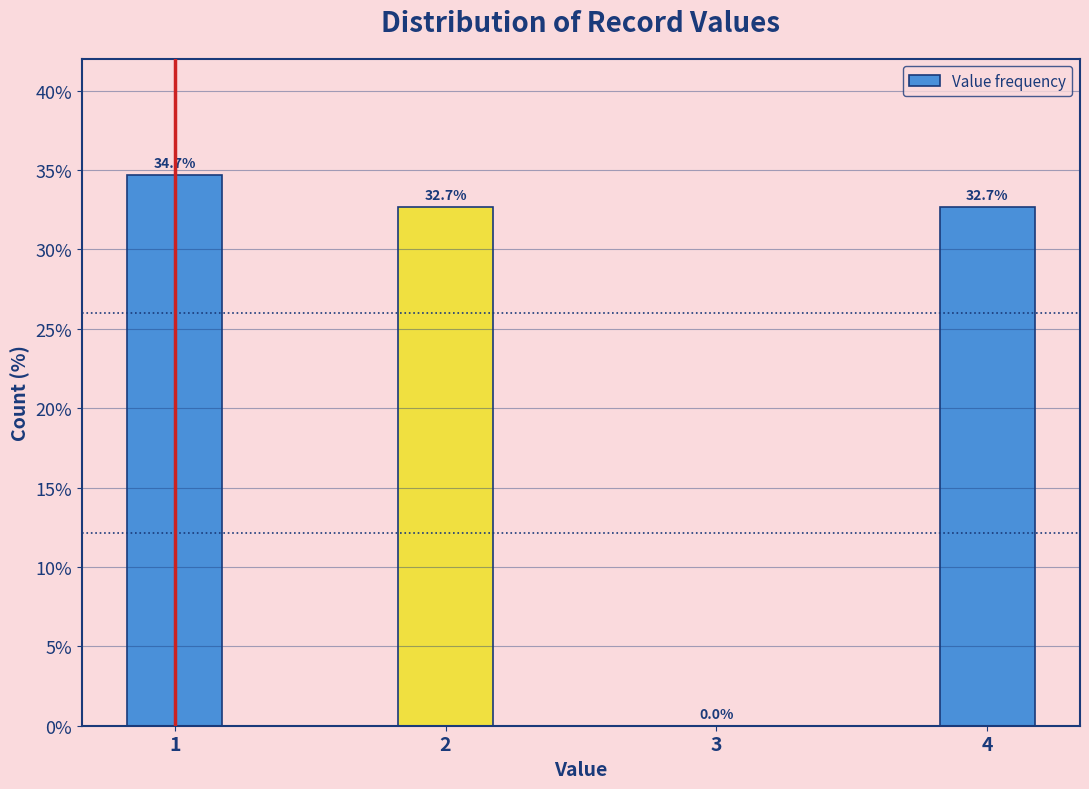

Reading right to left, extract all data points from this chart.

4=32.7	3=0.0	2=32.7	1=34.7